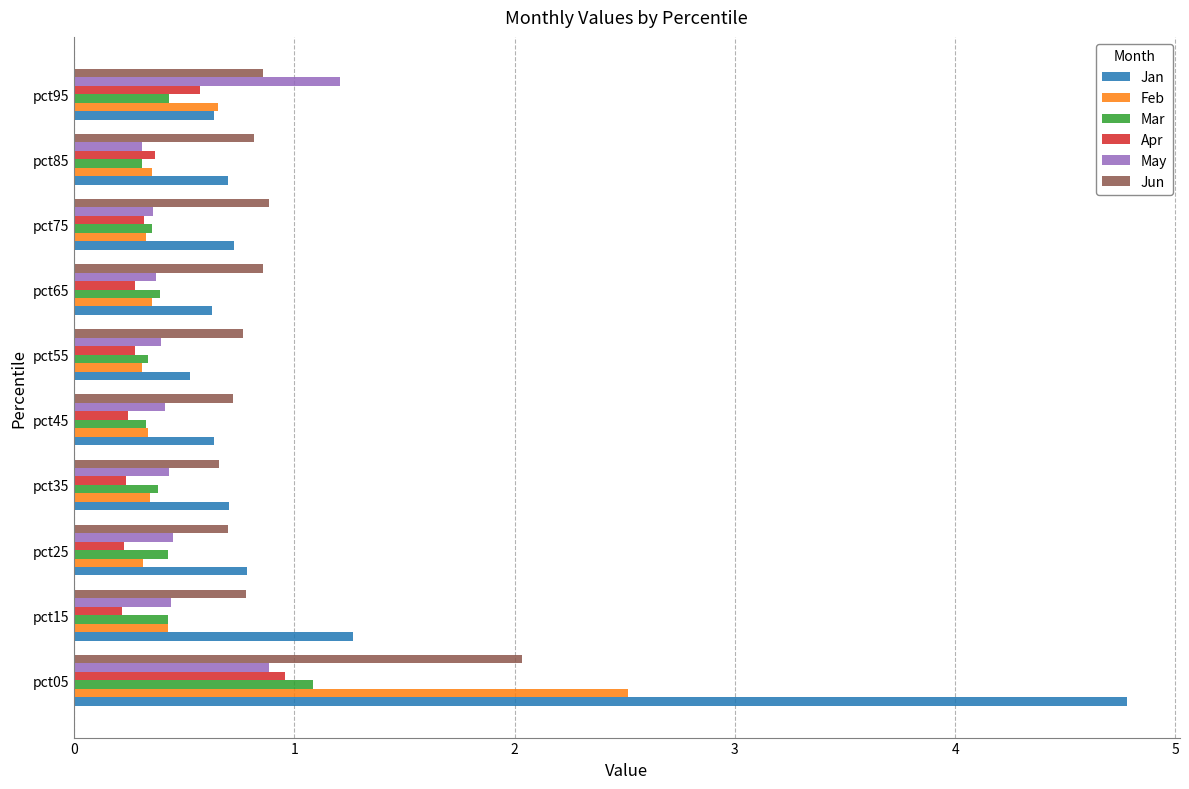

What is the difference between the second highest and second lowest values in the Jun series?

0.2